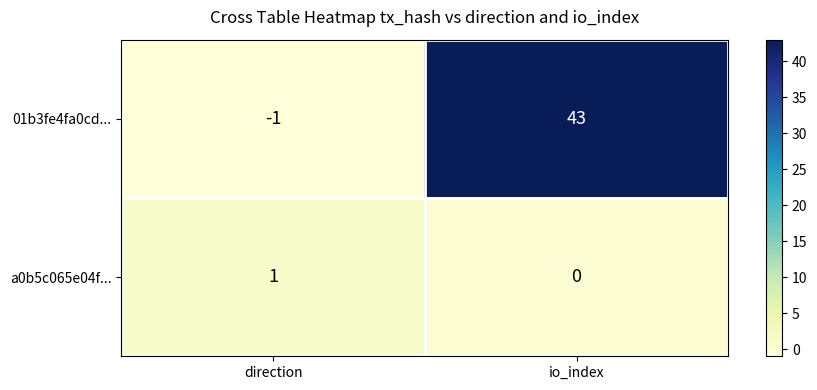

Reading left to right, what are all the values shown in this chart?

01b3fe4fa0cd...: direction=-1	io_index=43
a0b5c065e04f...: direction=1	io_index=0